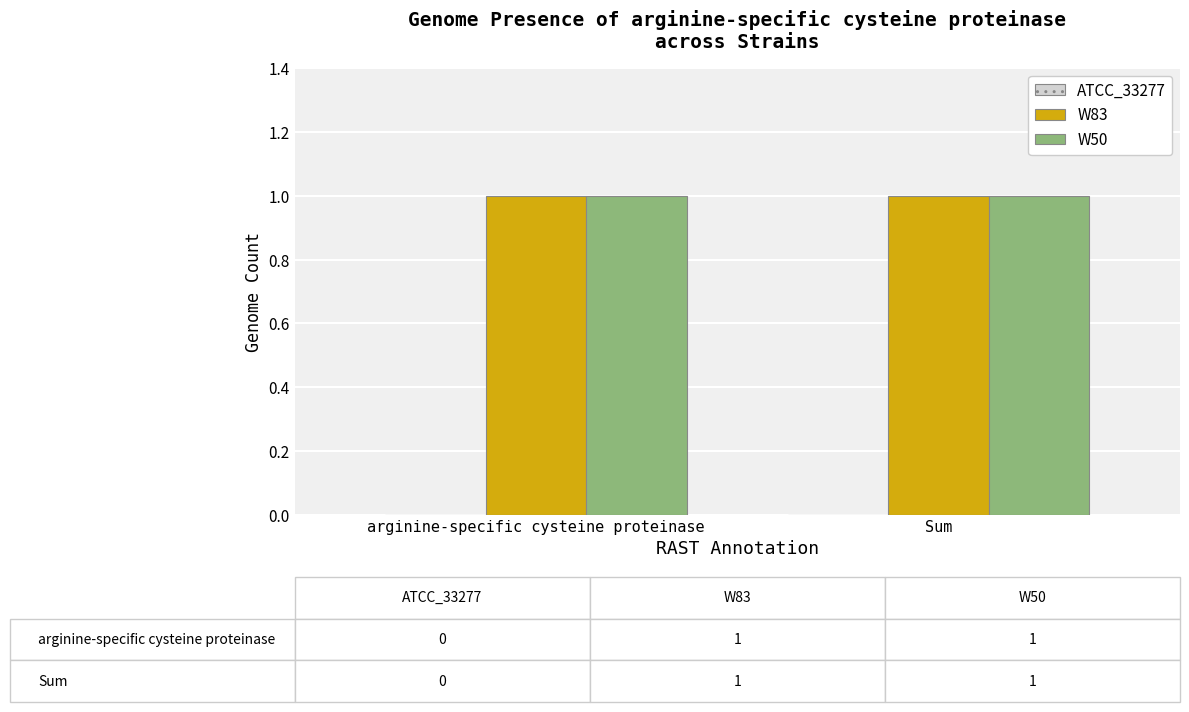

Reading right to left, list all the values displayed in this chart.

ATCC_33277: Sum=0	arginine-specific cysteine proteinase=0
W83: Sum=1	arginine-specific cysteine proteinase=1
W50: Sum=1	arginine-specific cysteine proteinase=1